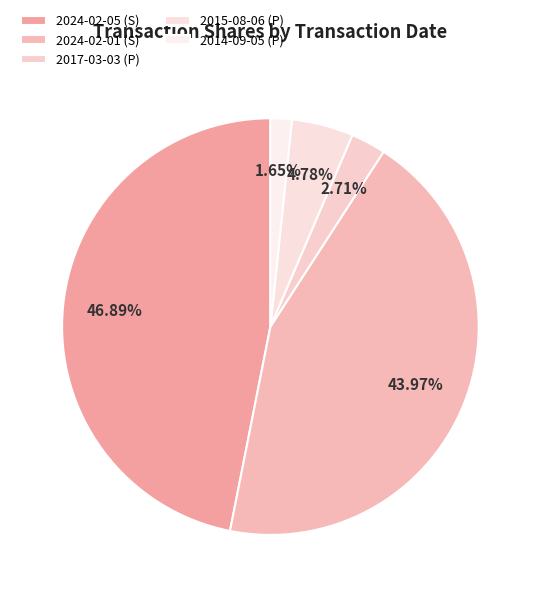

Is the sum of 2017-03-03 (P) and 2014-09-05 (P) greater than half?

No